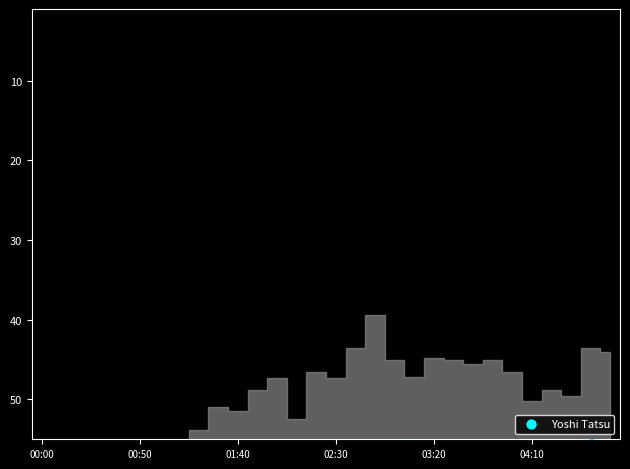

What is the ratio of the value at 25 to the value at 9?

1.1